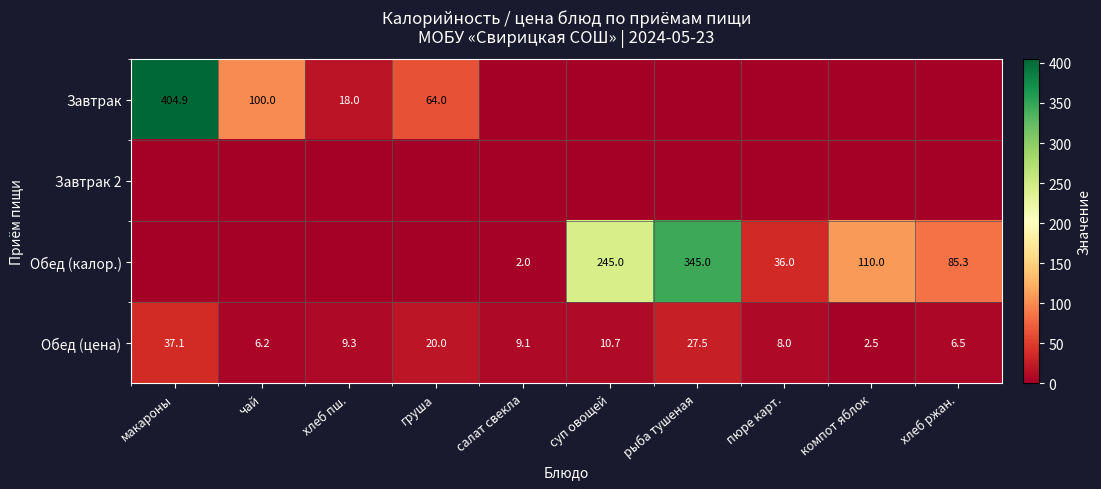

Rank the categories by Обед (цена) value from highest to lowest.

макароны, рыба тушеная, груша, суп овощей, хлеб пш., салат свекла, пюре карт., хлеб ржан., чай, компот яблок